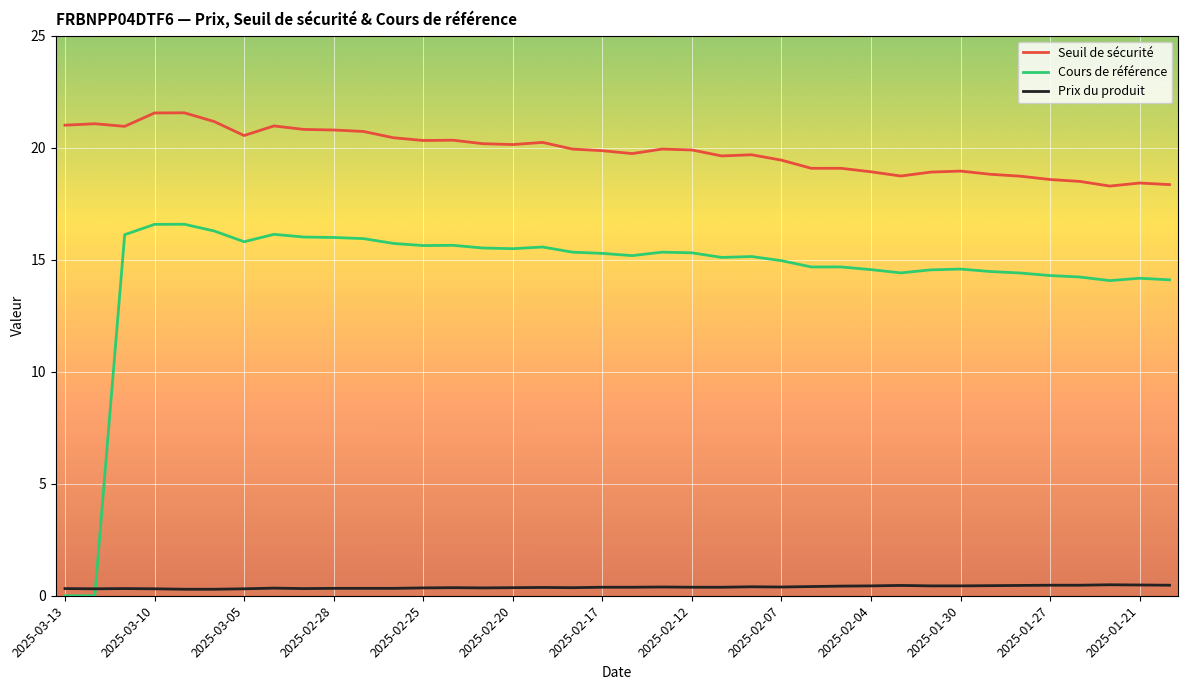

At how many categories does at least one series exceed 6?

38